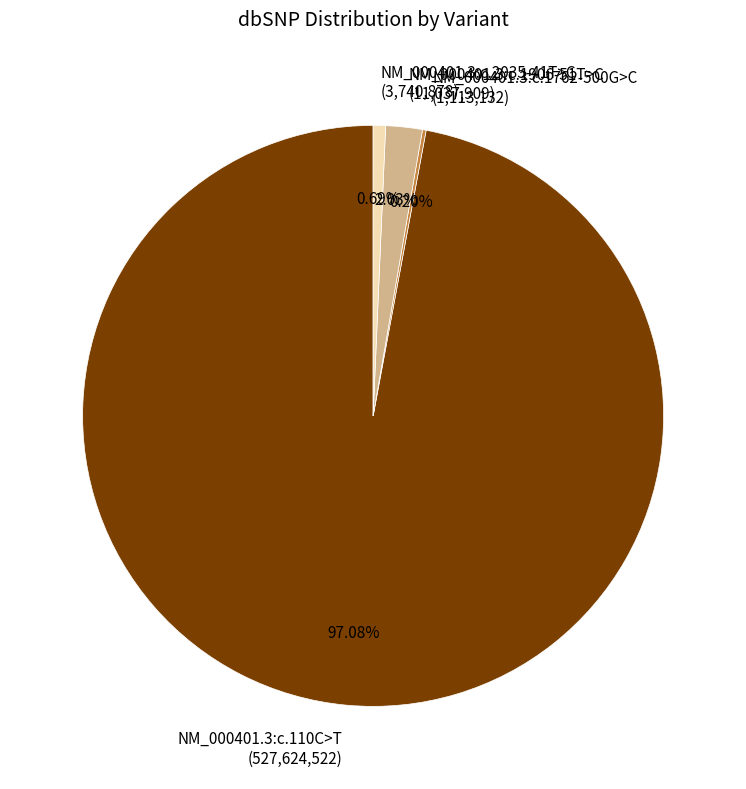

Which category has the biggest portion of the pie?

NM_000401.3:c.110C>T